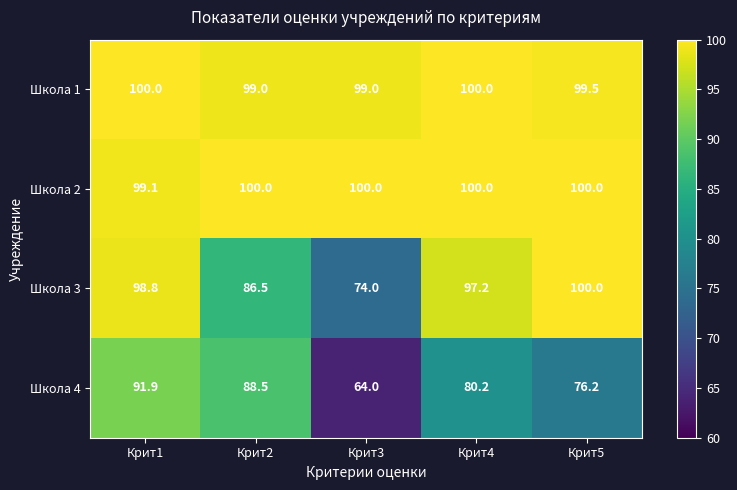

What is the maximum value for Школа 1?

100.0